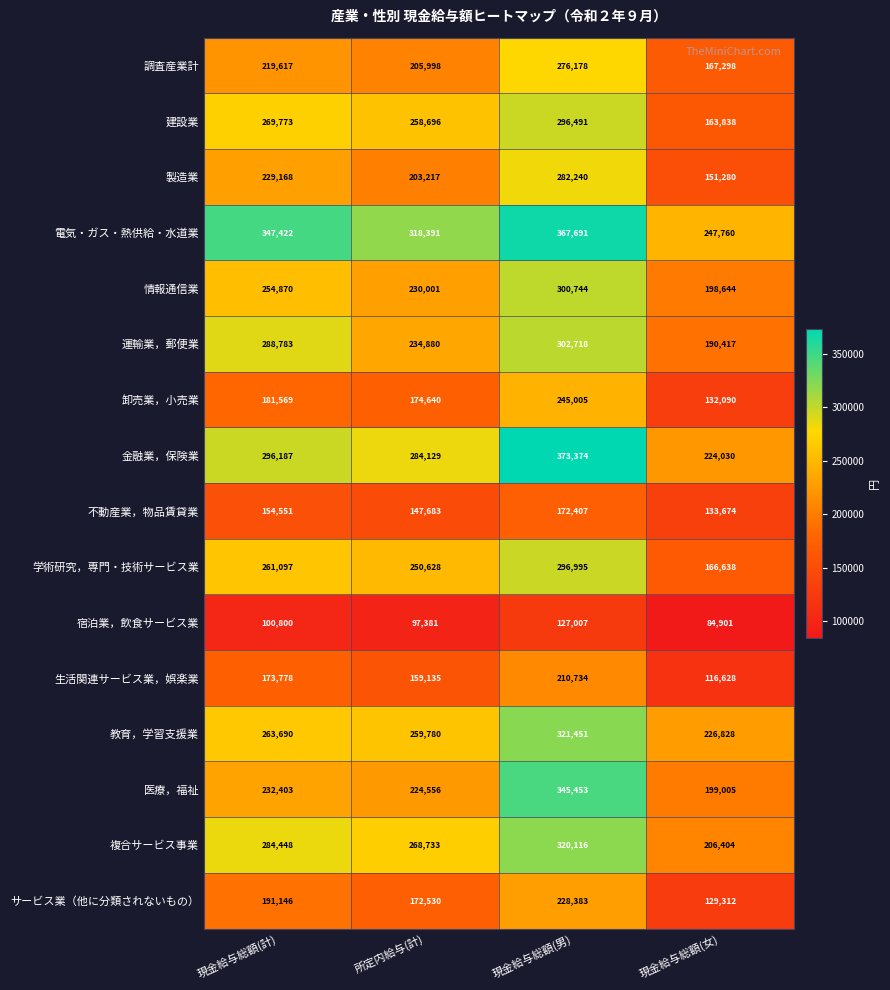

Which series changed the most between 所定内給与(計) and 現金給与総額(女)?

建設業